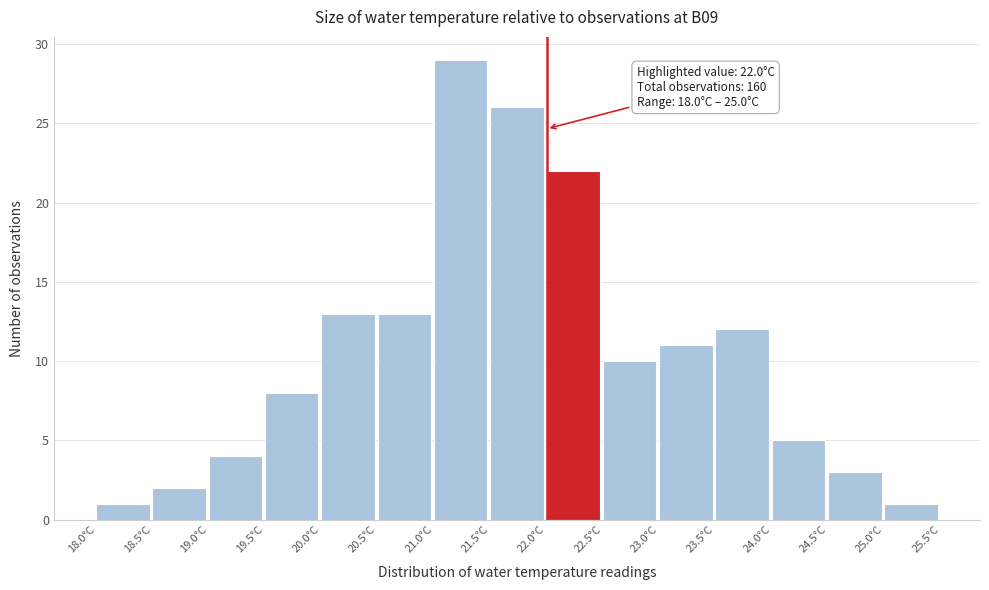

Which range on the x-axis has the tallest bar?

21.0 to 21.5